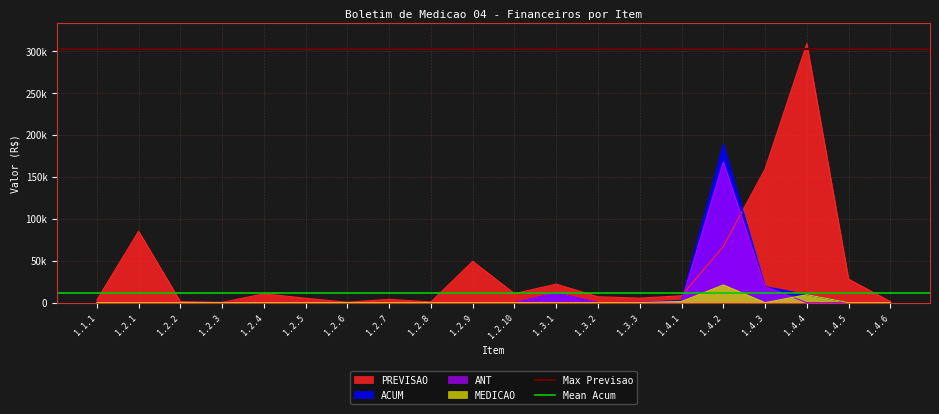

What is the lowest value of the Max Previsao series?

302562.3